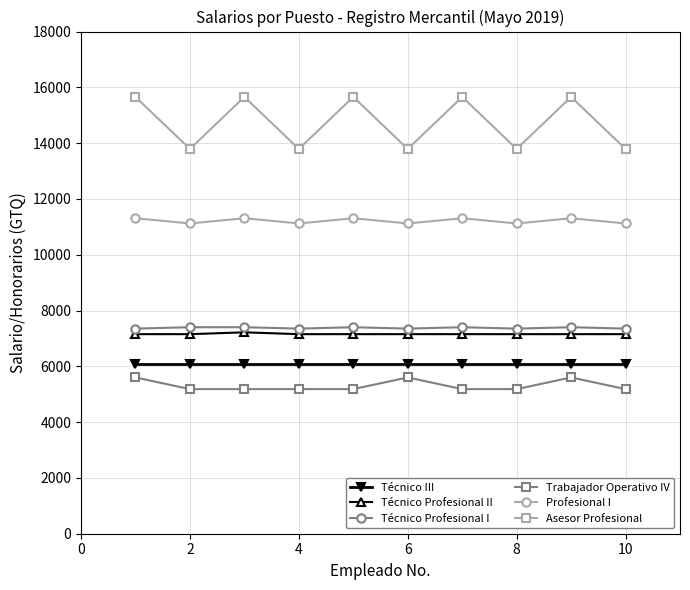

What is the difference between the maximum and second lowest values in the Técnico Profesional II series?

66.0